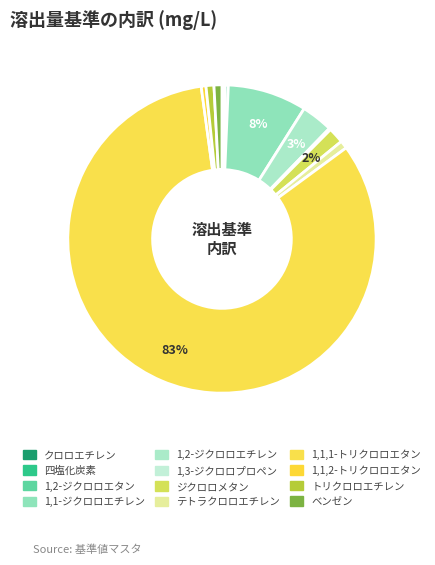

What is the majority slice?

1,1,1-トリクロロエタン